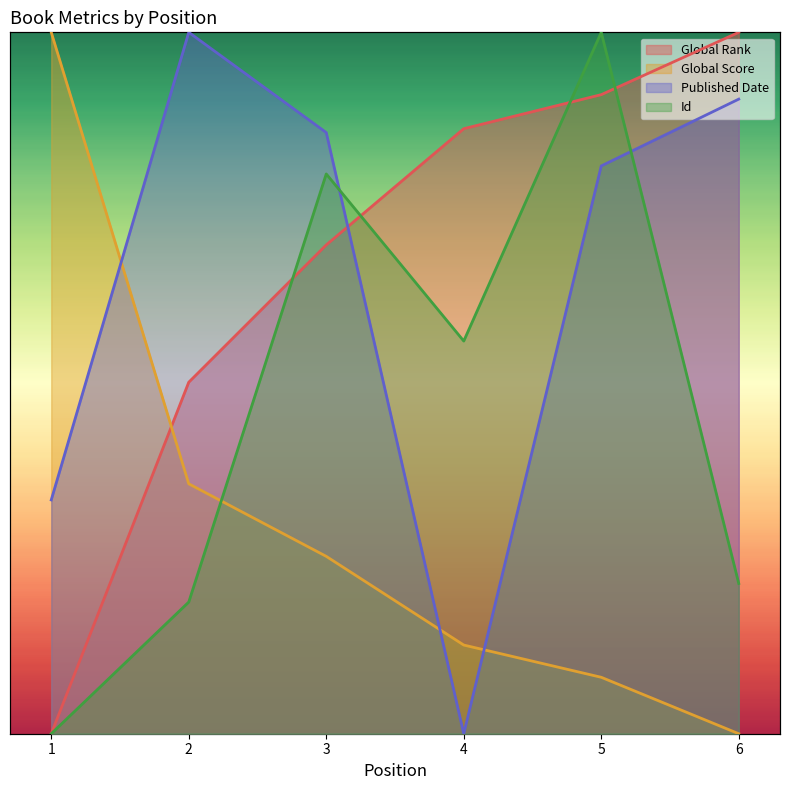

Where is the first local maximum for Id?

3